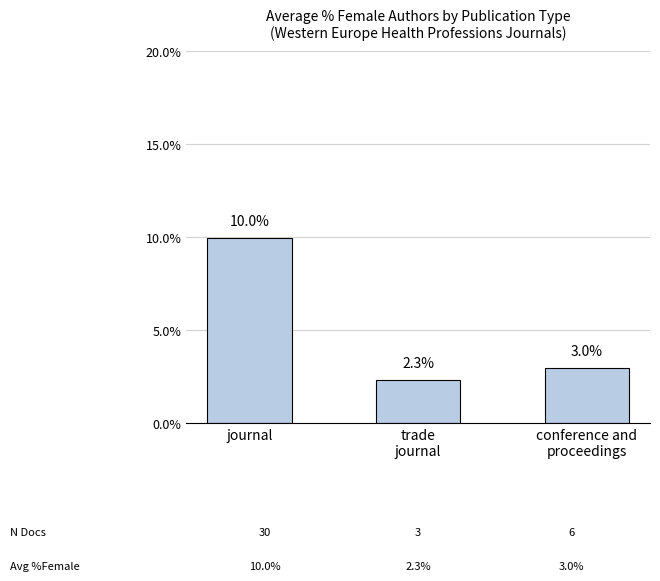

The value at journal is 10.0. True or false?

True